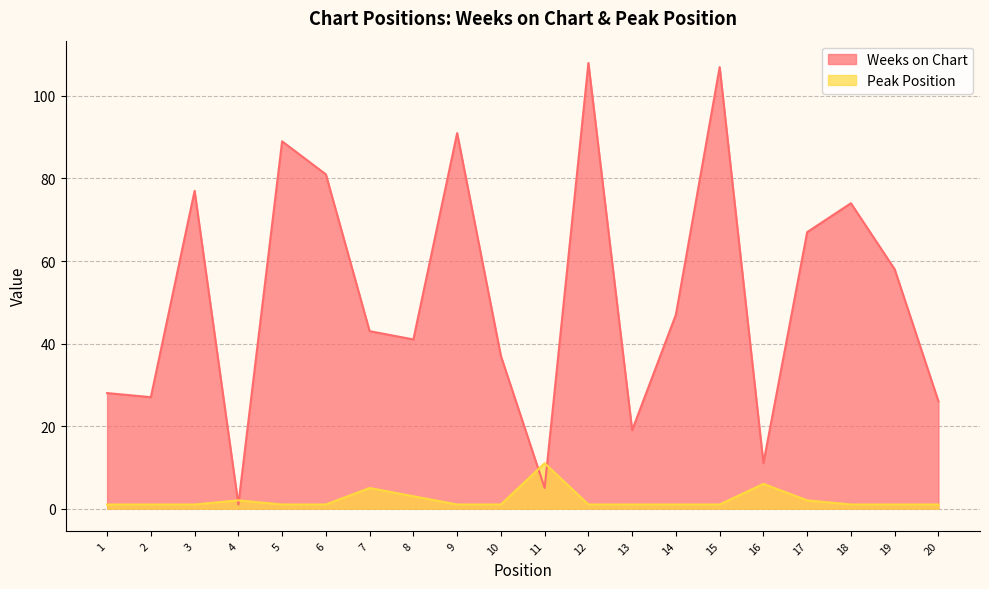

Reading left to right, what are all the values shown in this chart?

Weeks on Chart: 1=28	2=27	3=77	4=1	5=89	6=81	7=43	8=41	9=91	10=37	11=5	12=108	13=19	14=47	15=107	16=11	17=67	18=74	19=58	20=26
Peak Position: 1=1	2=1	3=1	4=2	5=1	6=1	7=5	8=3	9=1	10=1	11=11	12=1	13=1	14=1	15=1	16=6	17=2	18=1	19=1	20=1